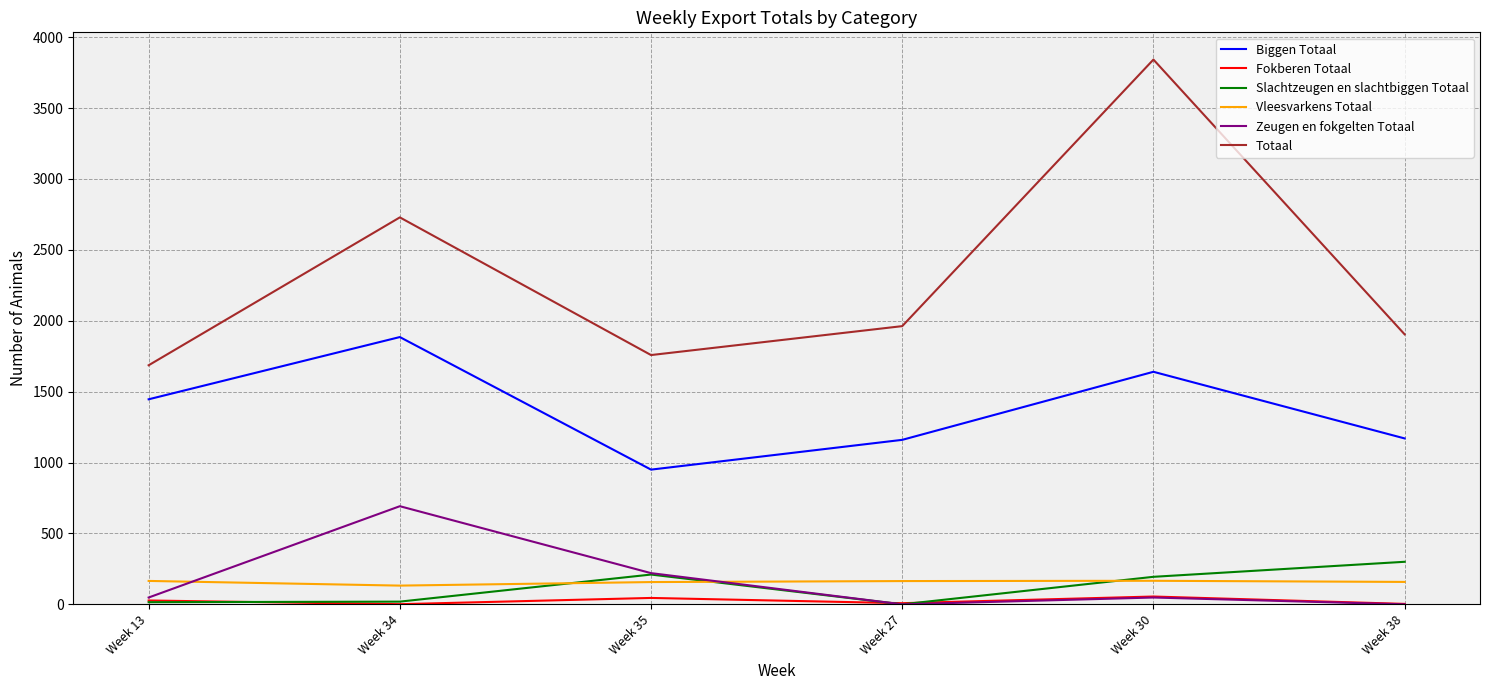

What is the maximum value shown in the chart?

3842